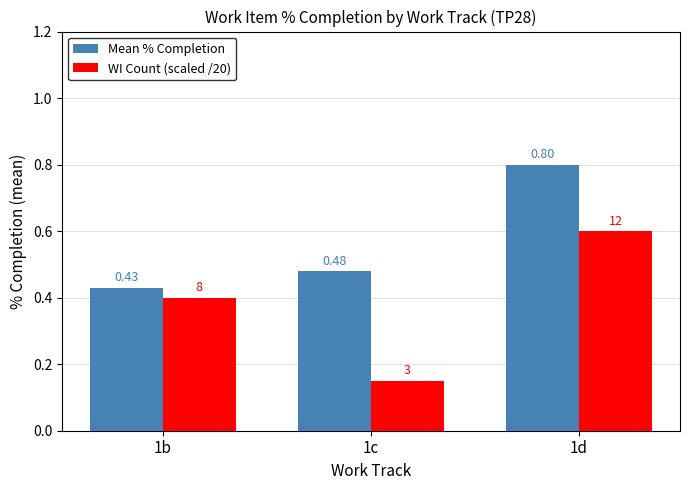

Which series has the largest total across all categories?

Mean % Completion